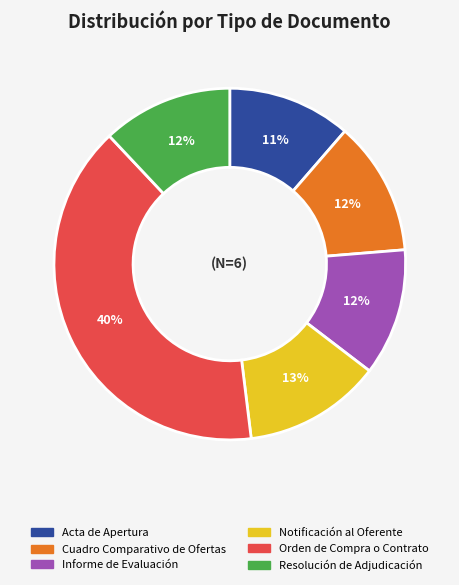

What is the ratio of the value at Resolución de Adjudicación to the value at Informe de Evaluación?

1.0